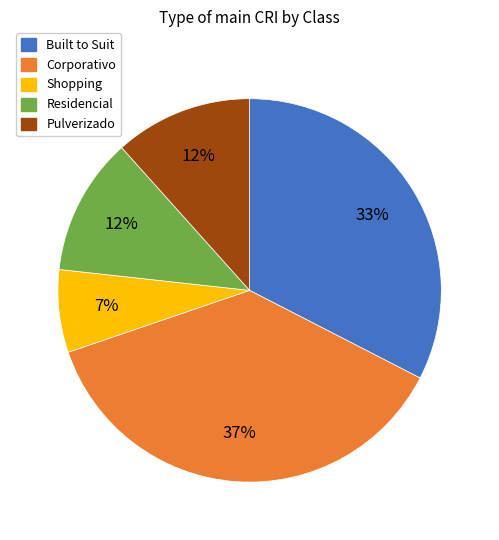

Is the sum of Built to Suit and Pulverizado greater than half?

No